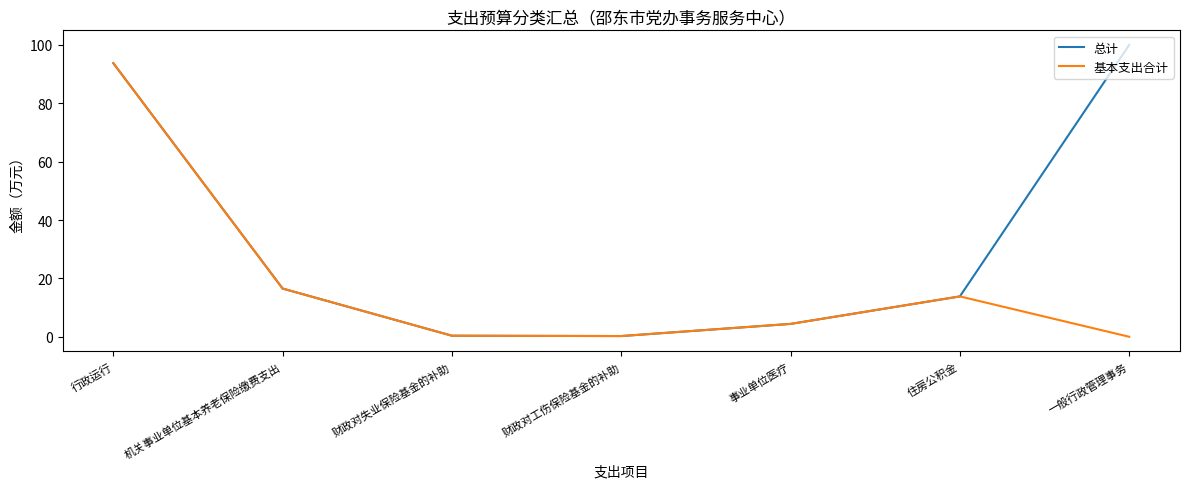

What is the maximum value for 基本支出合计?

93.7